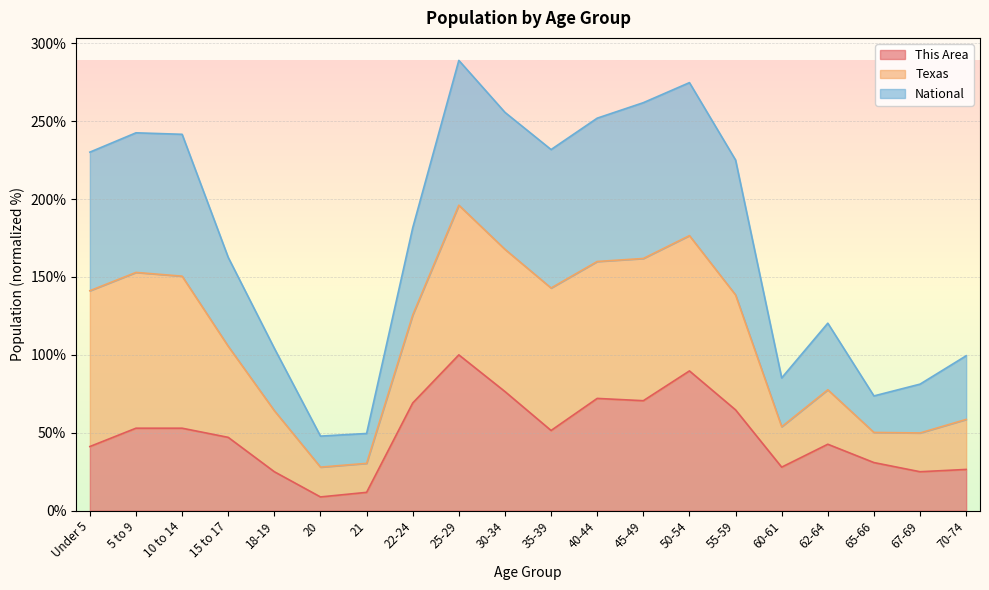

Which category has the highest value in the This Area series?

25-29